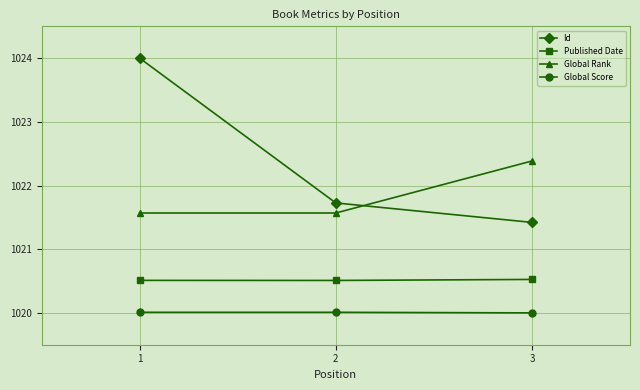

What is the total value across all series at 3?

4084.3